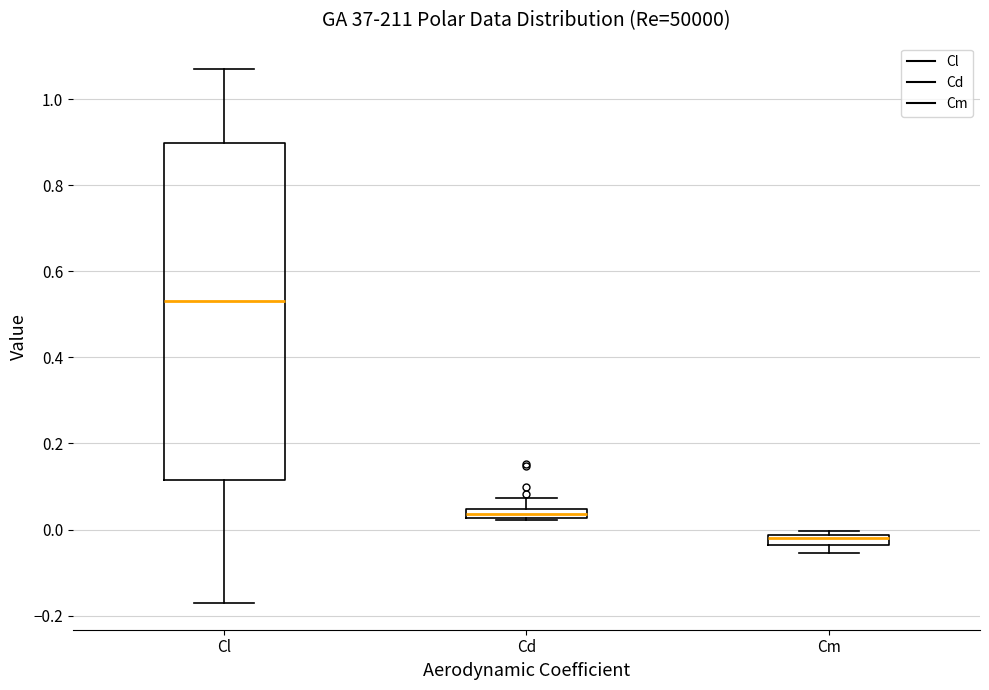

Comparing the boxes themselves (not the whiskers), which one is the tallest?

Cl